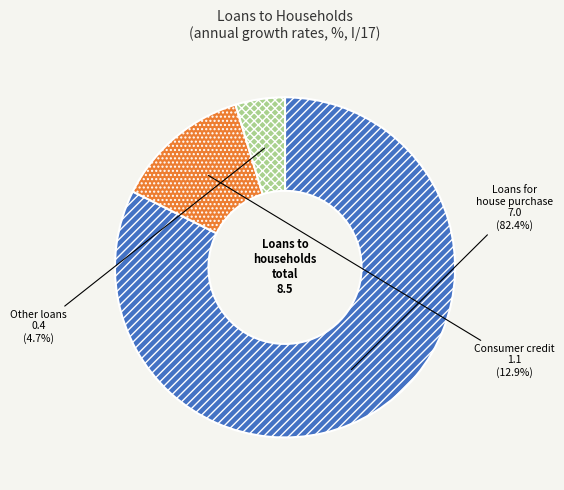

What percentage is the Other loans slice, to the nearest percent?

5%